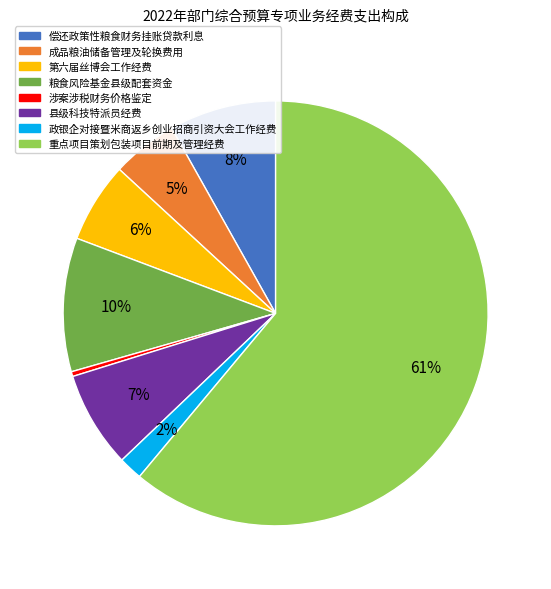

Is it true that 成品粮油储备管理及轮换费用 is 11% of the pie?

False